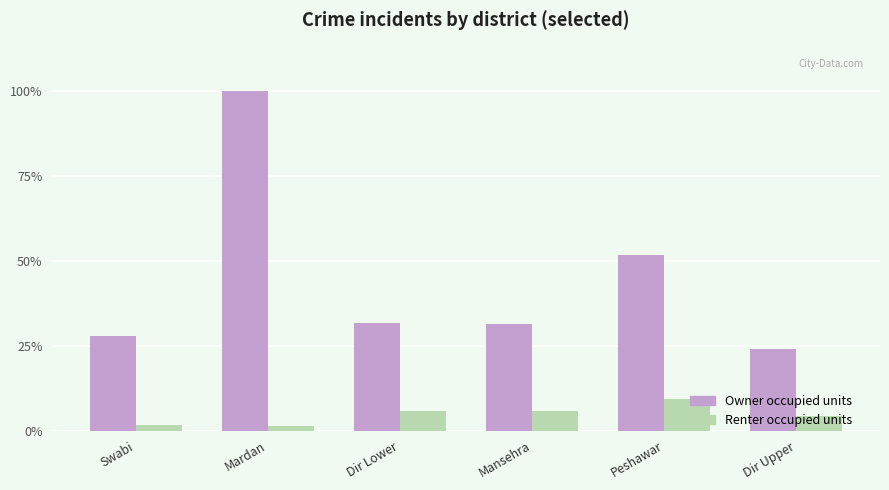

Is the value of Renter occupied units at Dir Upper greater than the value of Owner occupied units at Mardan?

No